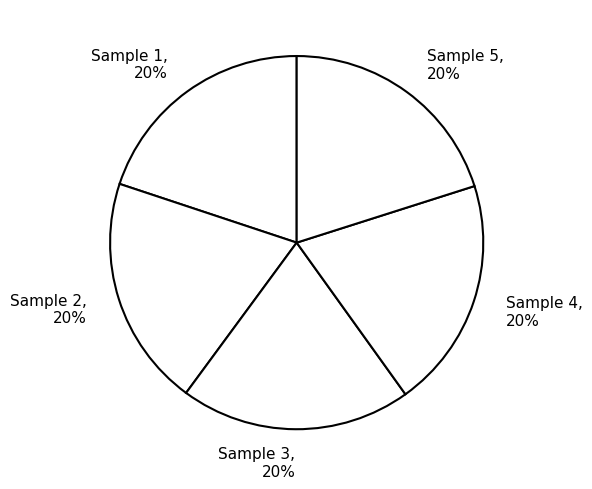

What percentage is the Sample 4, 20% slice, to the nearest percent?

20%